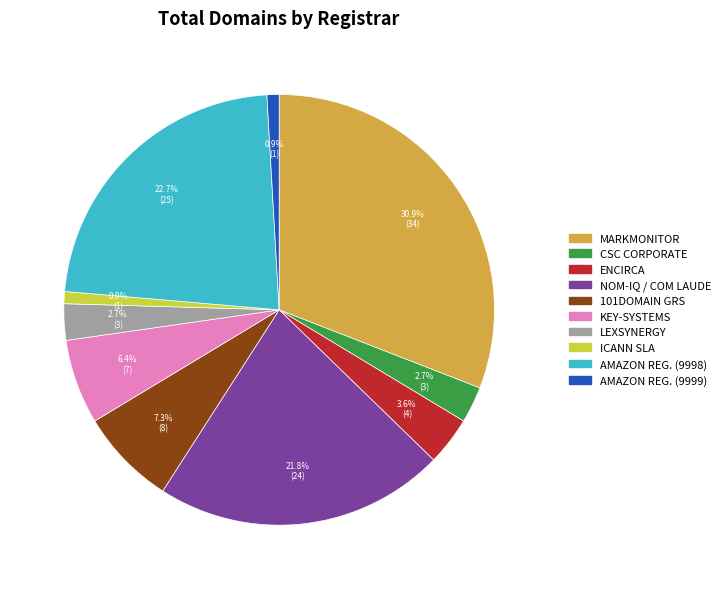

Is there any slice that represents more than half of the pie?

No